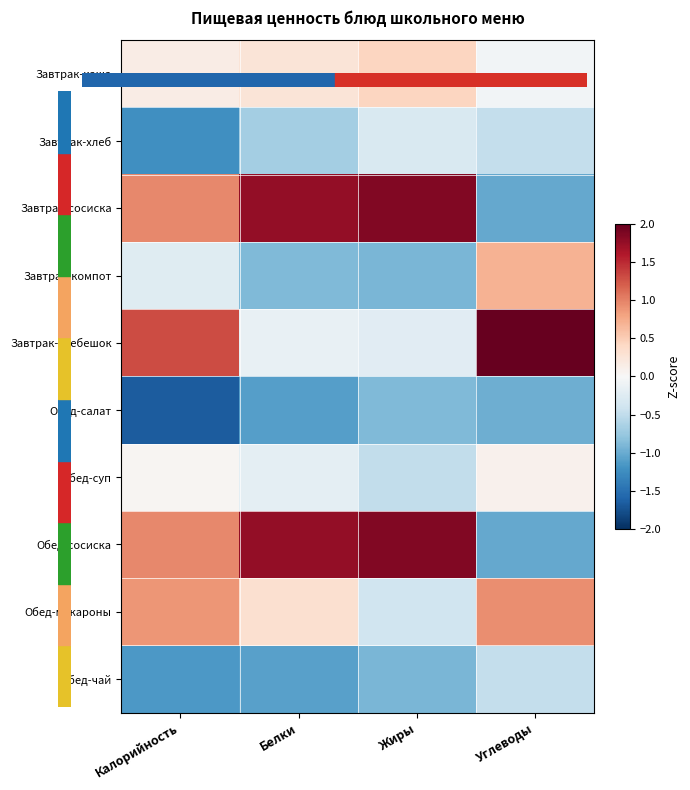

At how many categories does at least one series exceed 1?

4